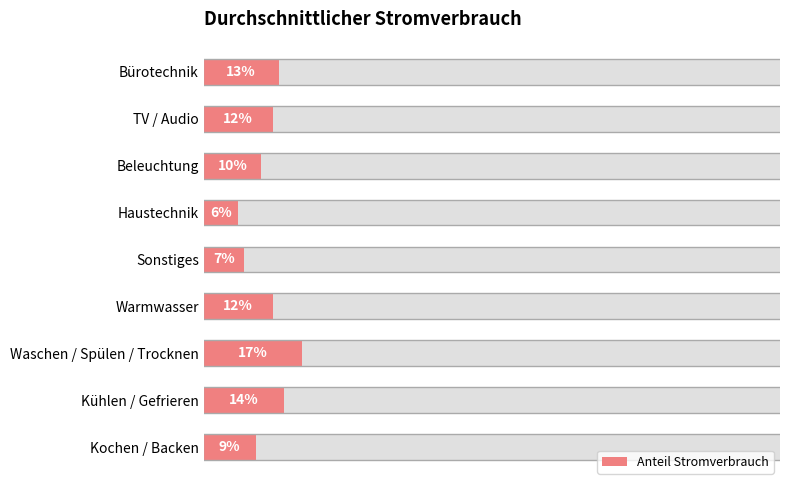

What is the difference between the second highest and minimum values?

0.1